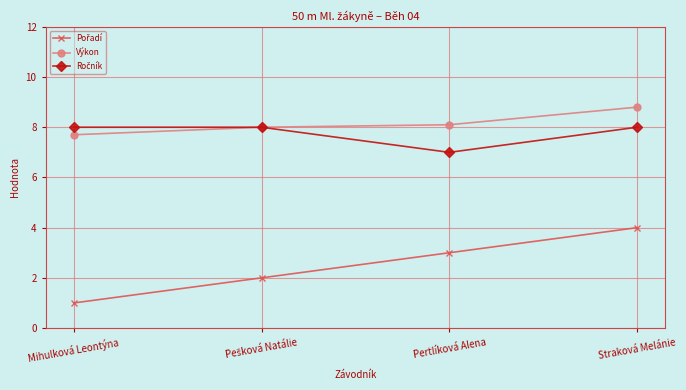

What is the difference between the maximum and minimum values in the Výkon series?

1.1